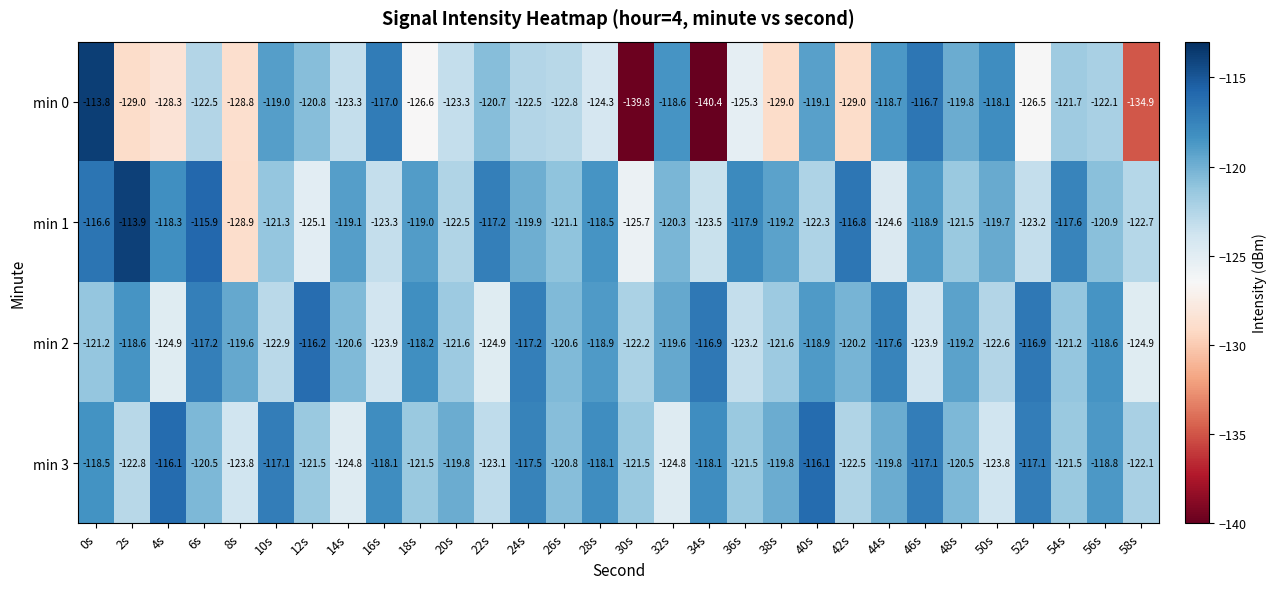

At which category does the chart reach its peak across all series?

0s